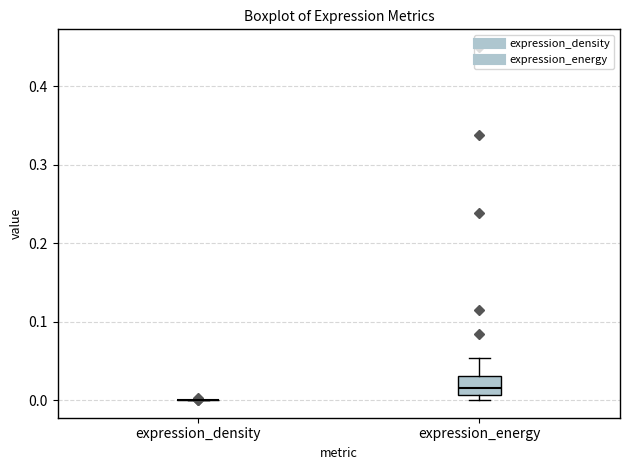

Reading left to right, transcribe this box plot: for each box, give where its median line is, the range the box spans, and where its two whiskers end, as read against the y-axis. The values are not printed on the chart, so give them approximately, as read against the axis.

expression_density: box collapsed to a line at 0.00, whiskers 0.00 to 0.00
expression_energy: median 0.02, box 0.01 to 0.03, whiskers 0.00 to 0.05